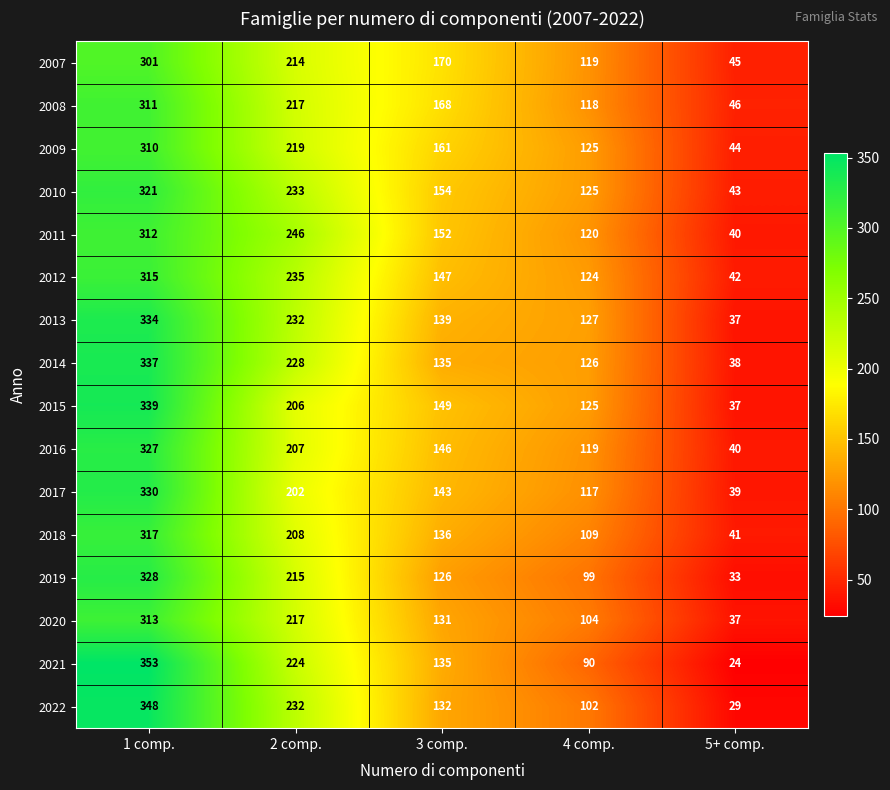

How many data points does each series have?

5